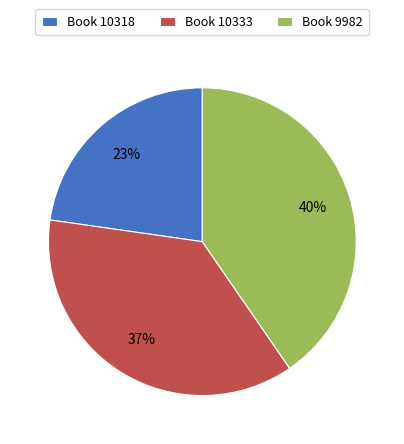

Which slice is the largest?

Book 9982